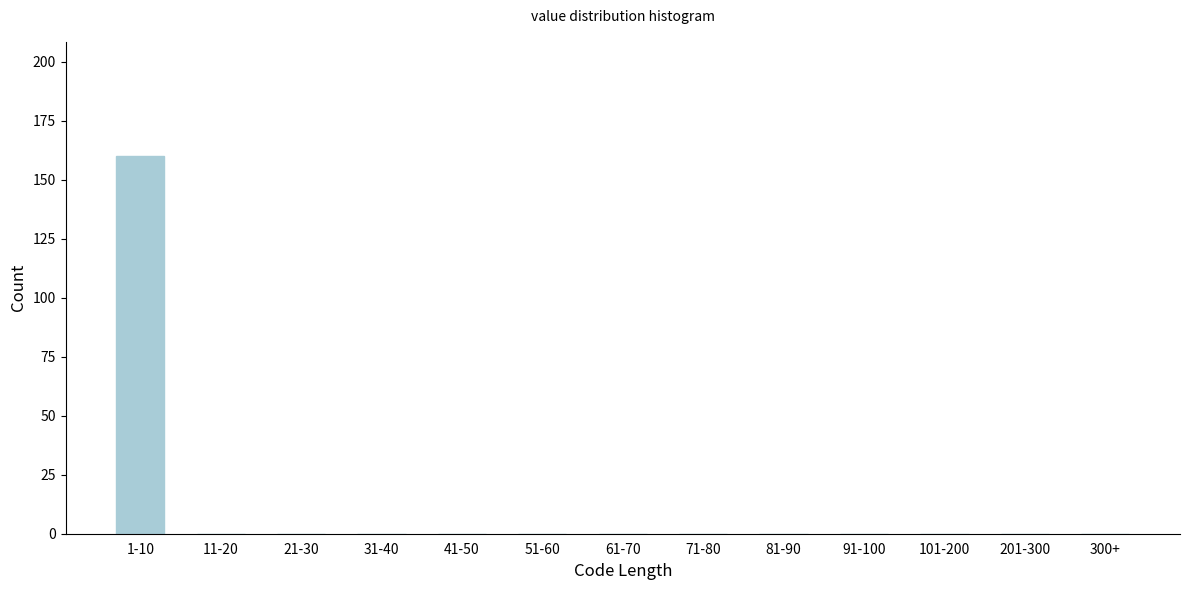

Reading left to right, list all the values displayed in this chart.

1-10=160	11-20=0	21-30=0	31-40=0	41-50=0	51-60=0	61-70=0	71-80=0	81-90=0	91-100=0	101-200=0	201-300=0	300+=0